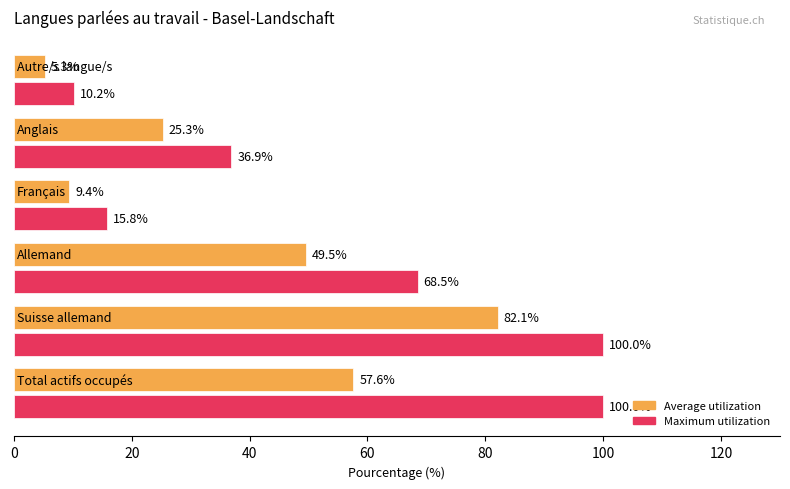

How many distinct data groups are displayed?

2